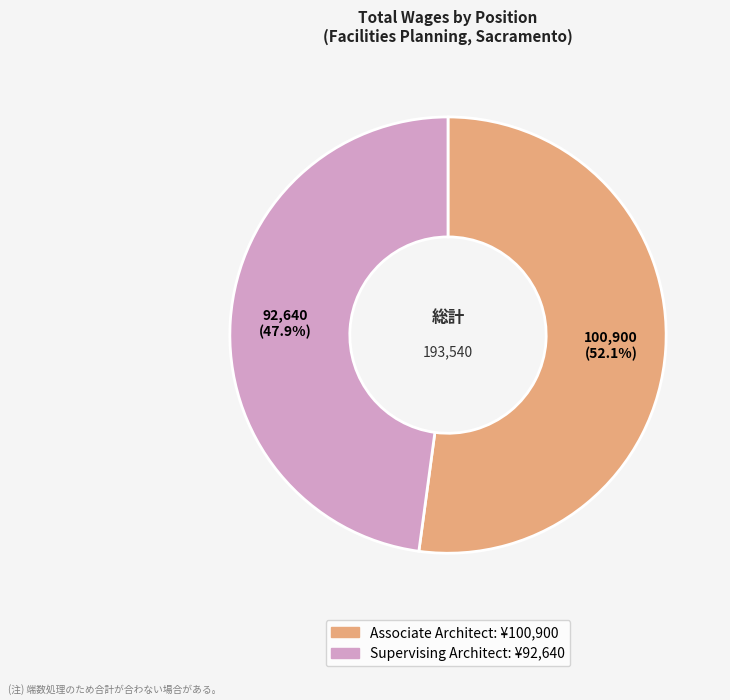

Which slice represents more than half of the pie?

Associate Architect